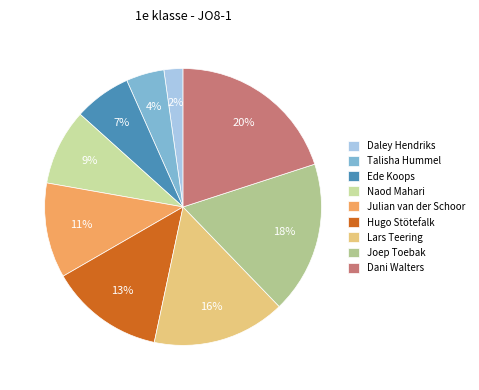

Is there any slice that represents more than half of the pie?

No